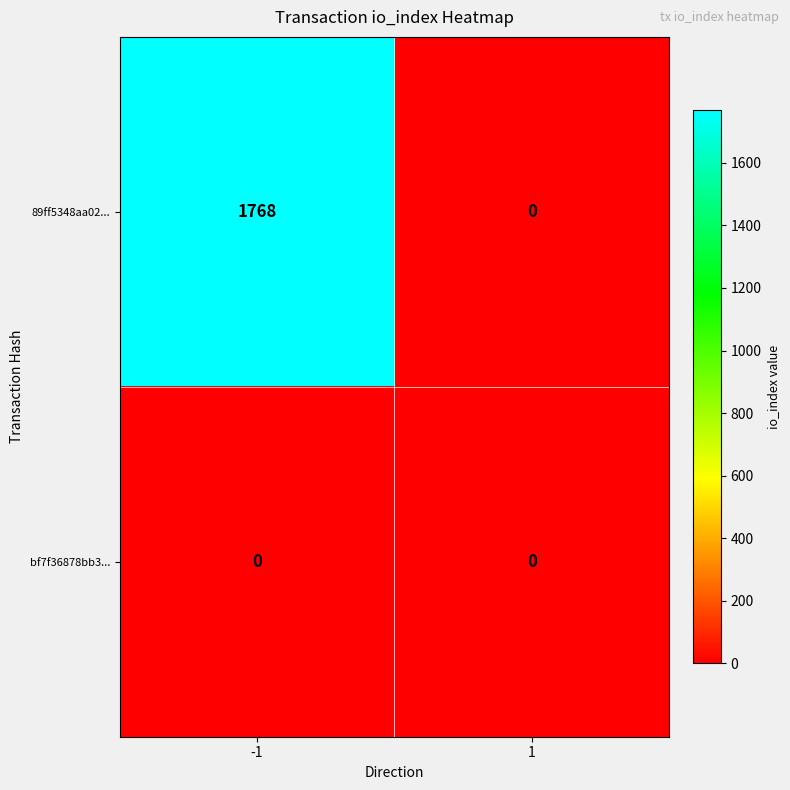

Reading left to right, what are all the values shown in this chart?

89ff5348aa02...: -1=1768	1=0
bf7f36878bb3...: -1=0	1=0